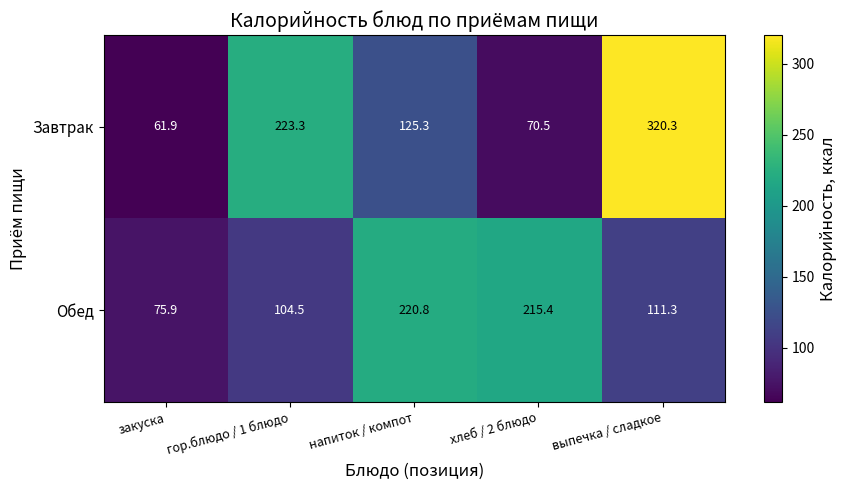

The Обед series shows 75.9 at закуска. True or false?

True